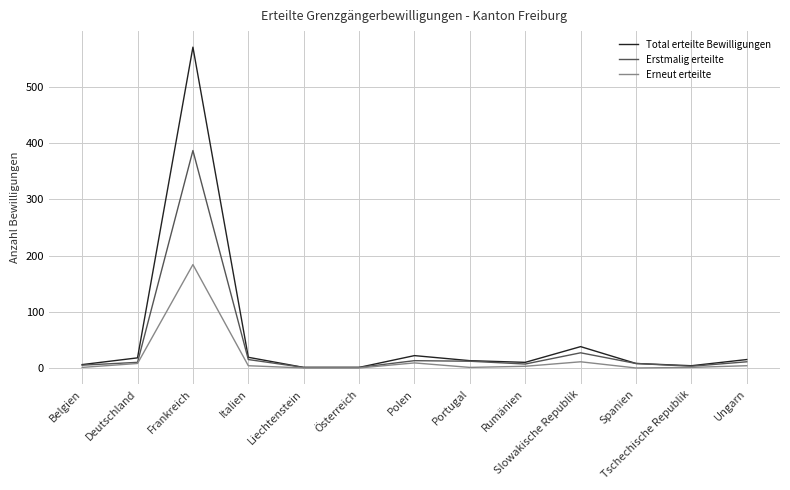

The value of Erstmalig erteilte at Polen is 13. True or false?

True